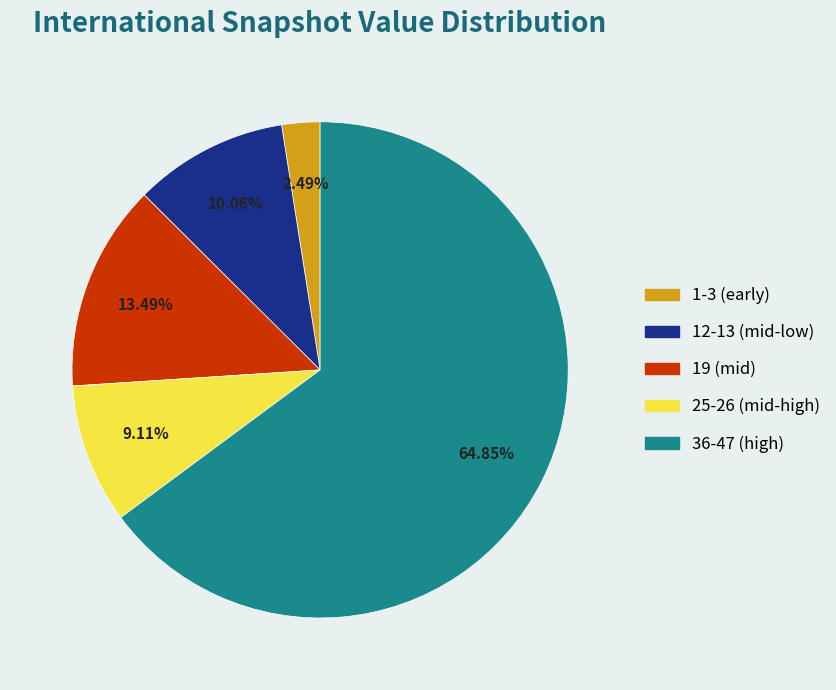

How many segments does this pie chart have?

5